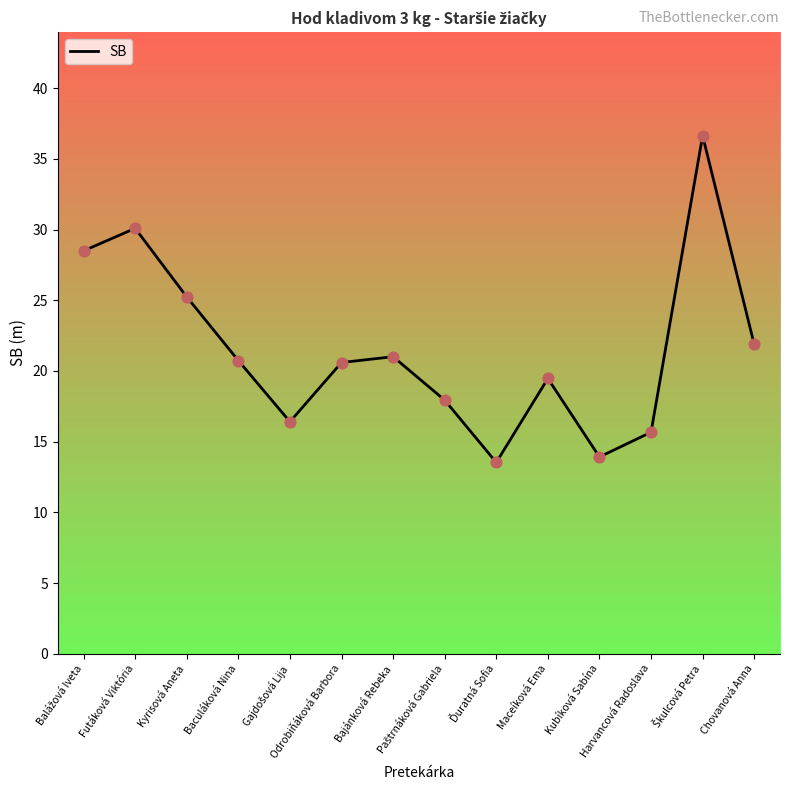

What is the ratio of the value at Kubíková Sabína to the value at Baculáková Nina?

0.7